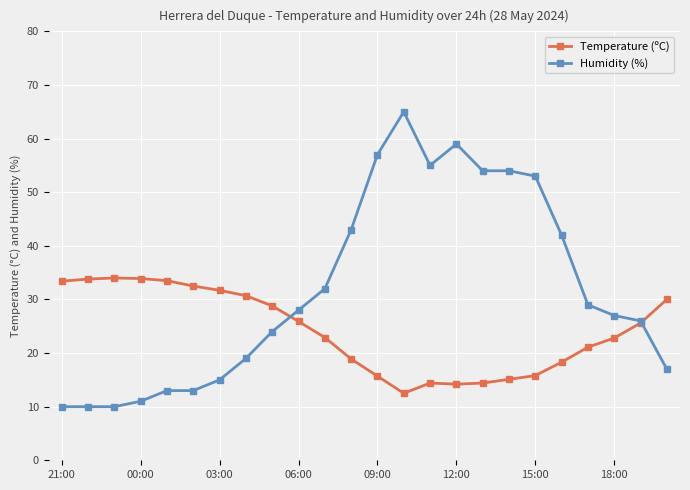

True or false: Temperature (ºC) has more than 0 interior local peaks.

True